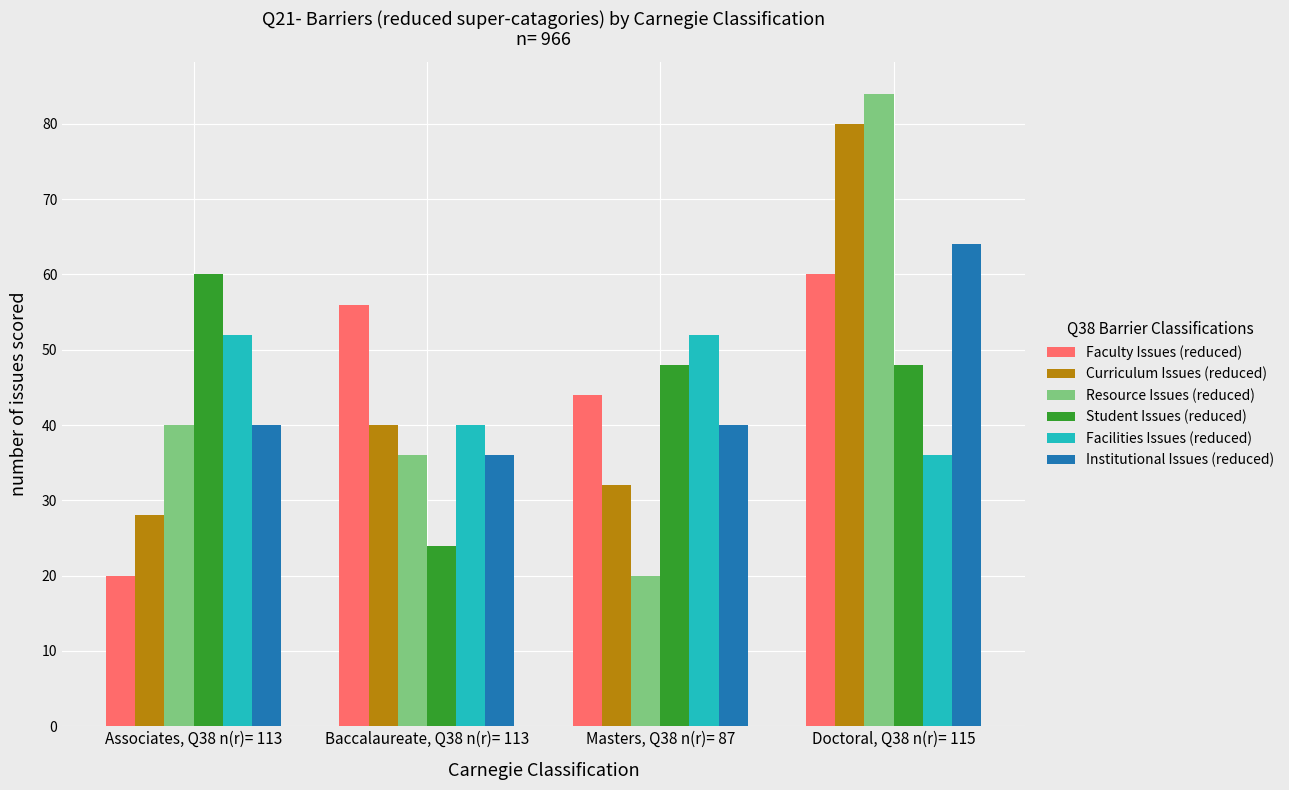

How many bars are there in total?

24